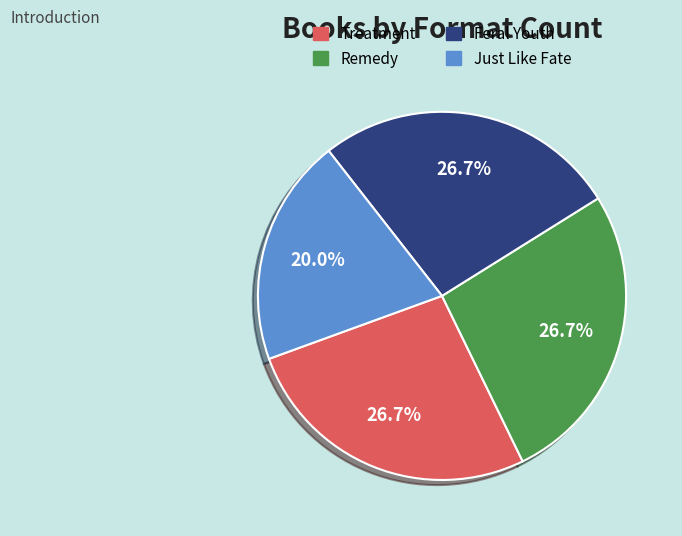

Is Just Like Fate the majority of the pie?

No